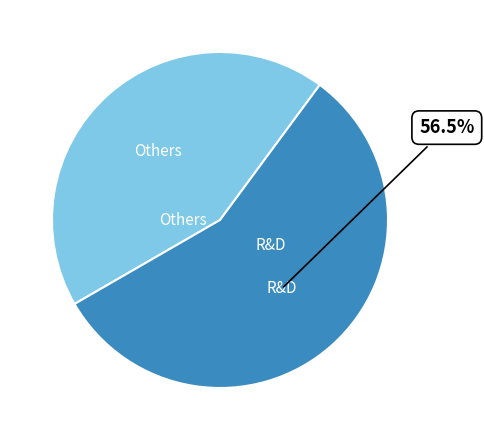

Is there any slice that represents more than half of the pie?

Yes